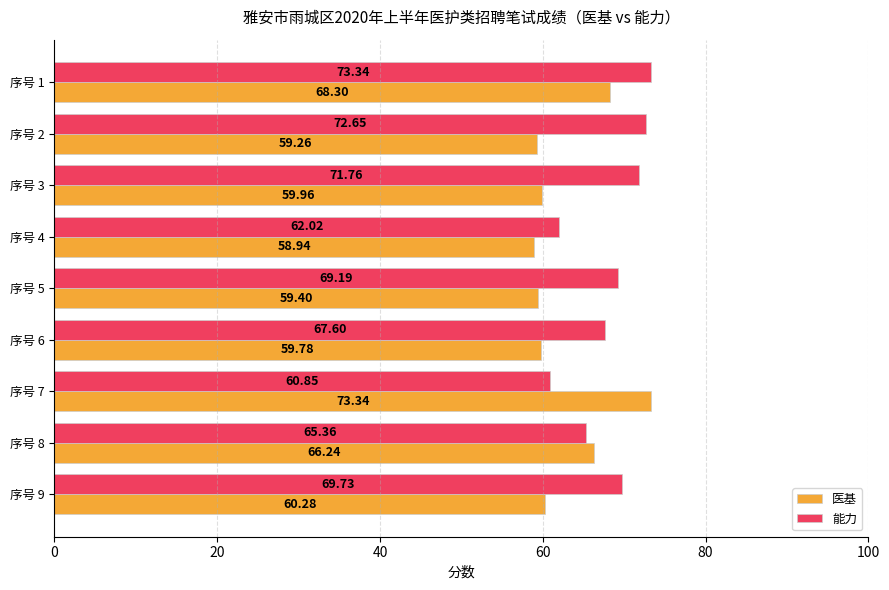

Which series has the largest range (max minus min)?

医基